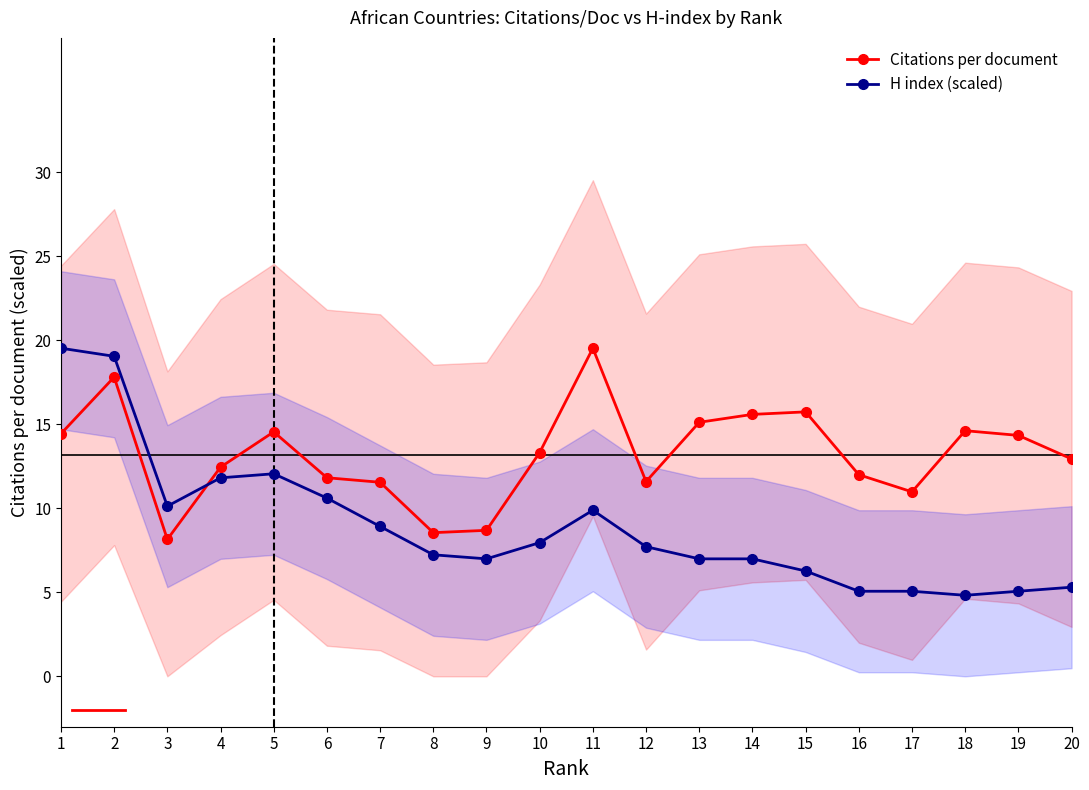

The H index (scaled) series shows 8.5 at 15. True or false?

False